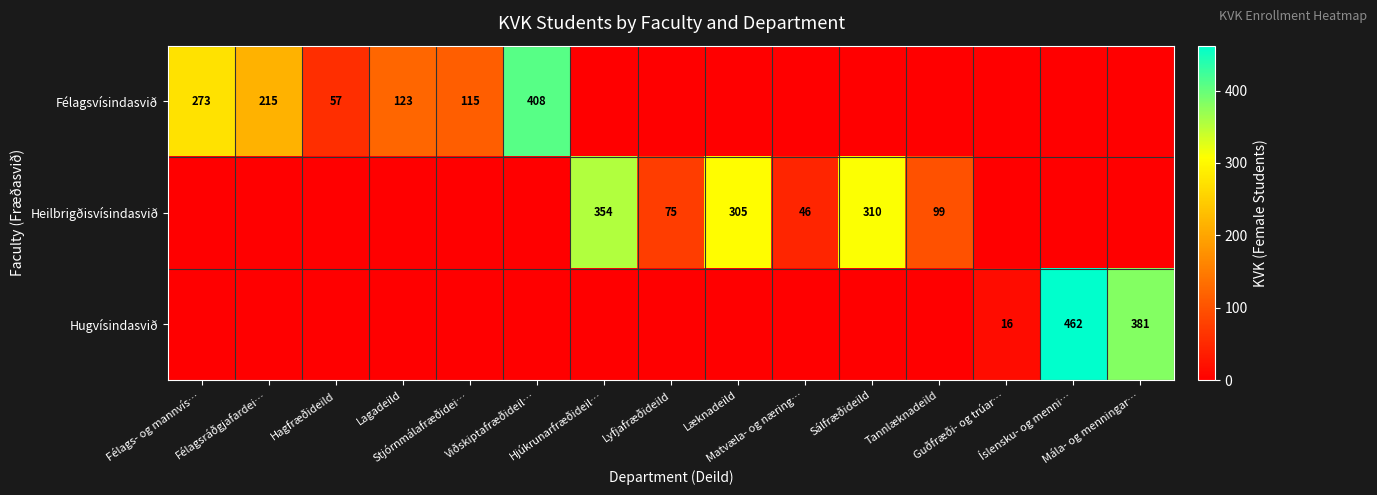

What is the approximate value of Félagsvísindasvið at Viðskiptafræðideil…, to the nearest 10?

410